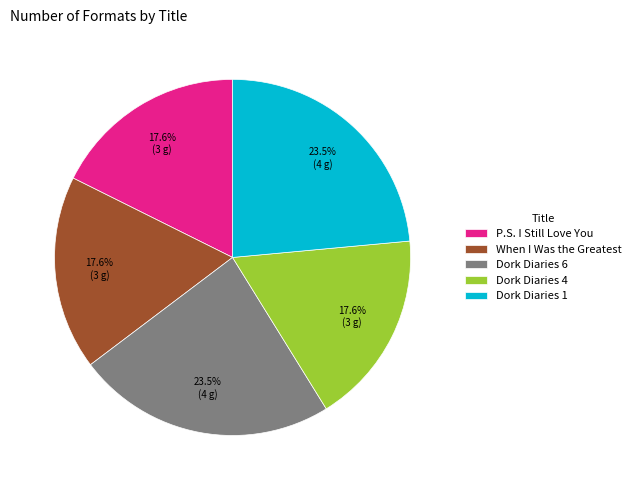

Is Dork Diaries 6 the majority of the pie?

No